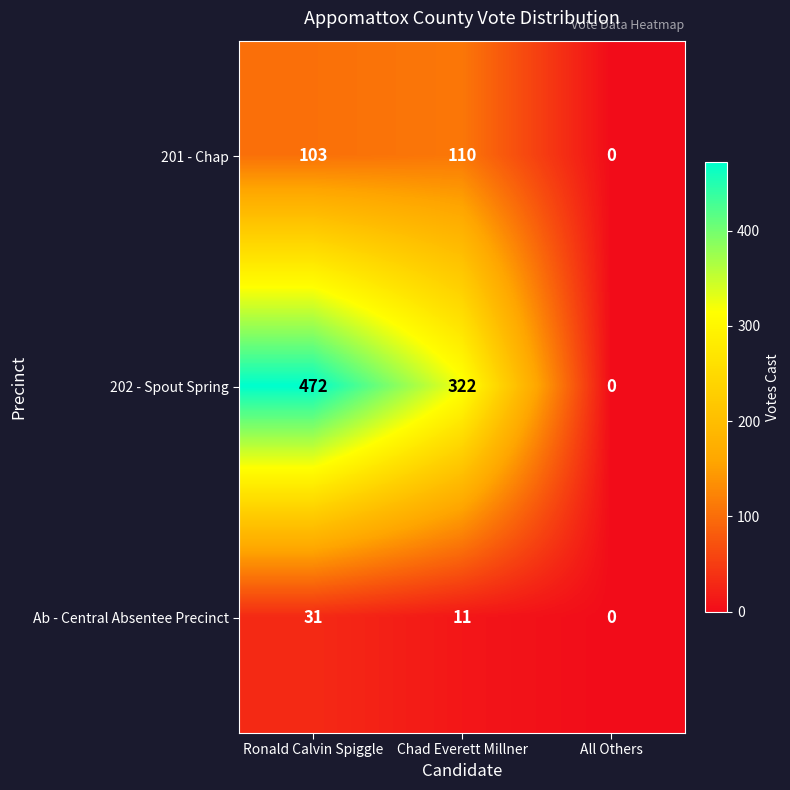

Between Ronald Calvin Spiggle and All Others, which series saw the biggest shift?

202 - Spout Spring